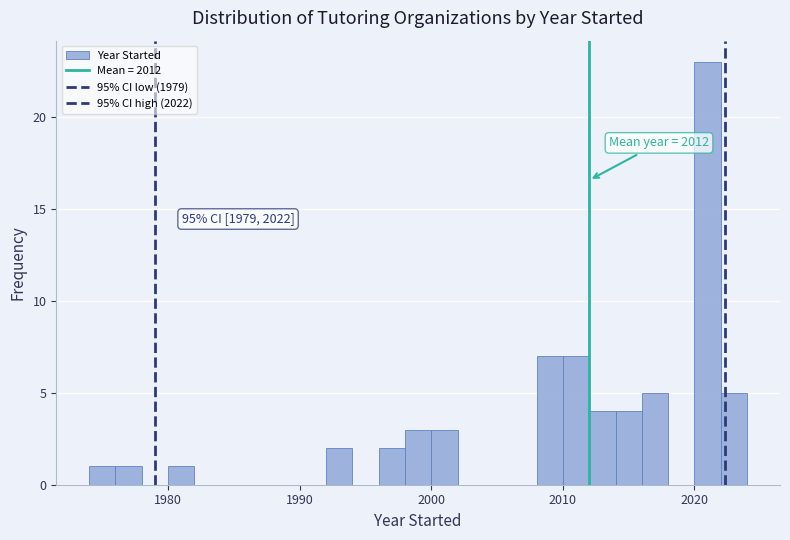

Around what value on the x-axis is the tallest bar? Give the approximate position of its centre, as read against the axis.

2021